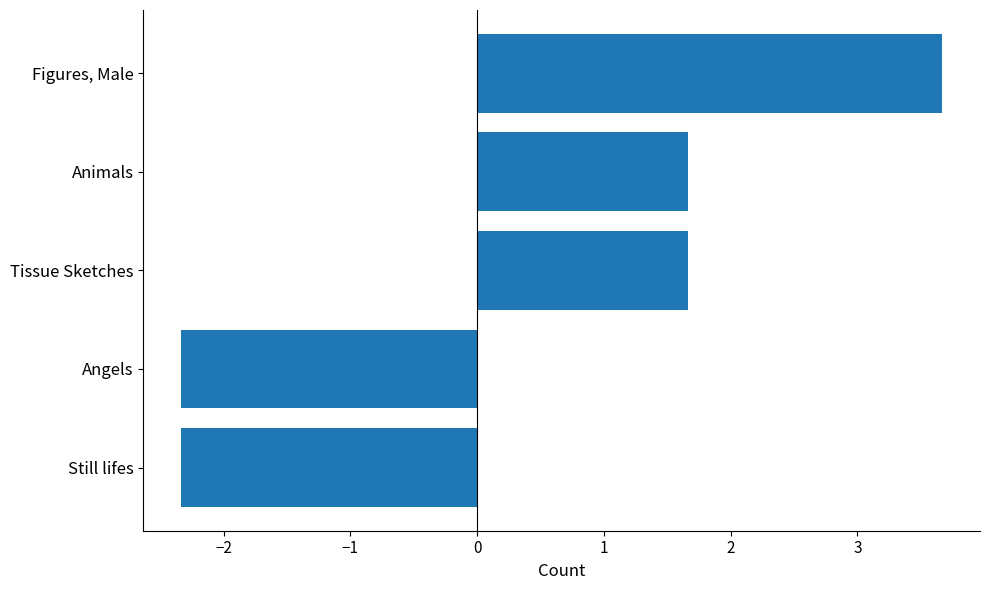

How many bars are there in total?

5